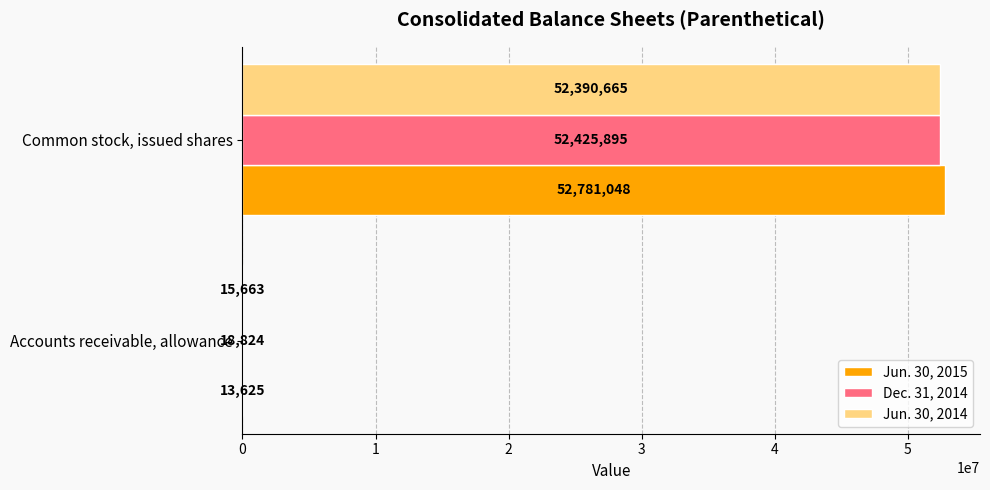

What is the average value of the Dec. 31, 2014 series?

26222360